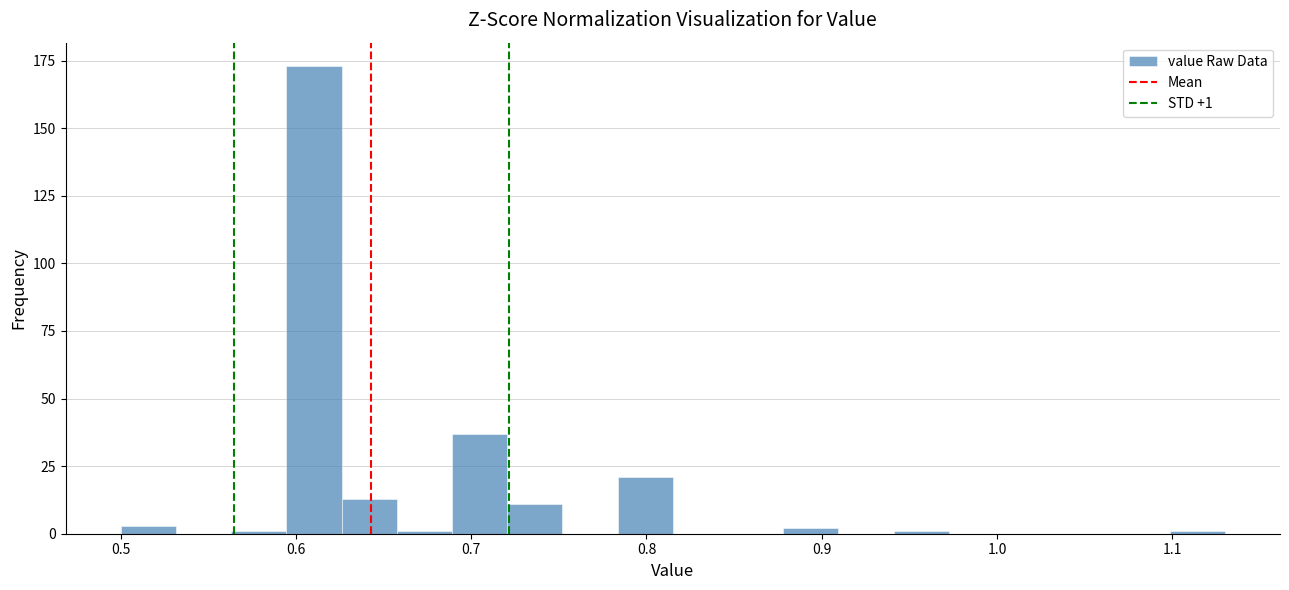

Read against the x-axis, roughly where is the centre of the tallest bar?

0.61